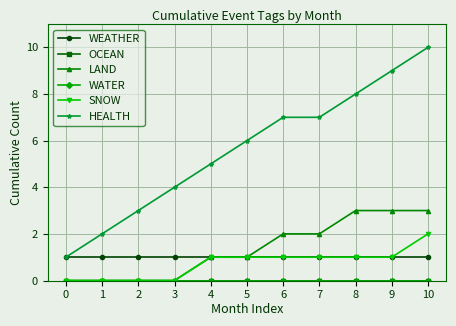

Does the chart have visible grid lines?

Yes